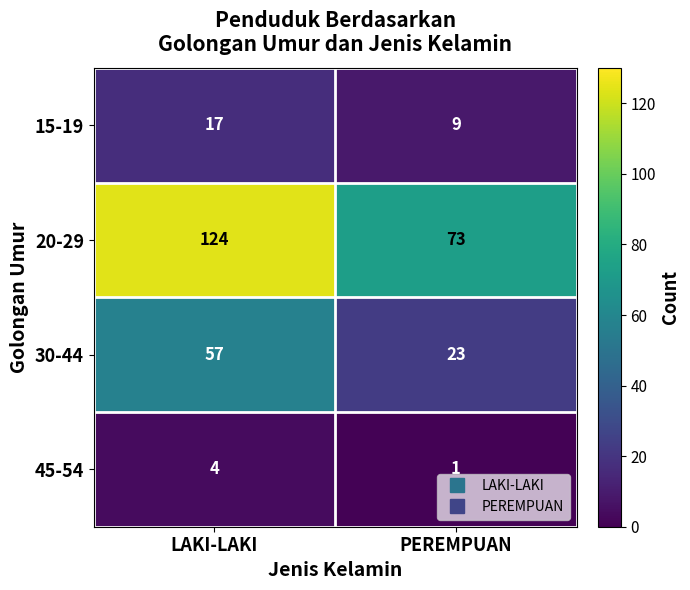

At which label is 45-54 closest to 2?

PEREMPUAN